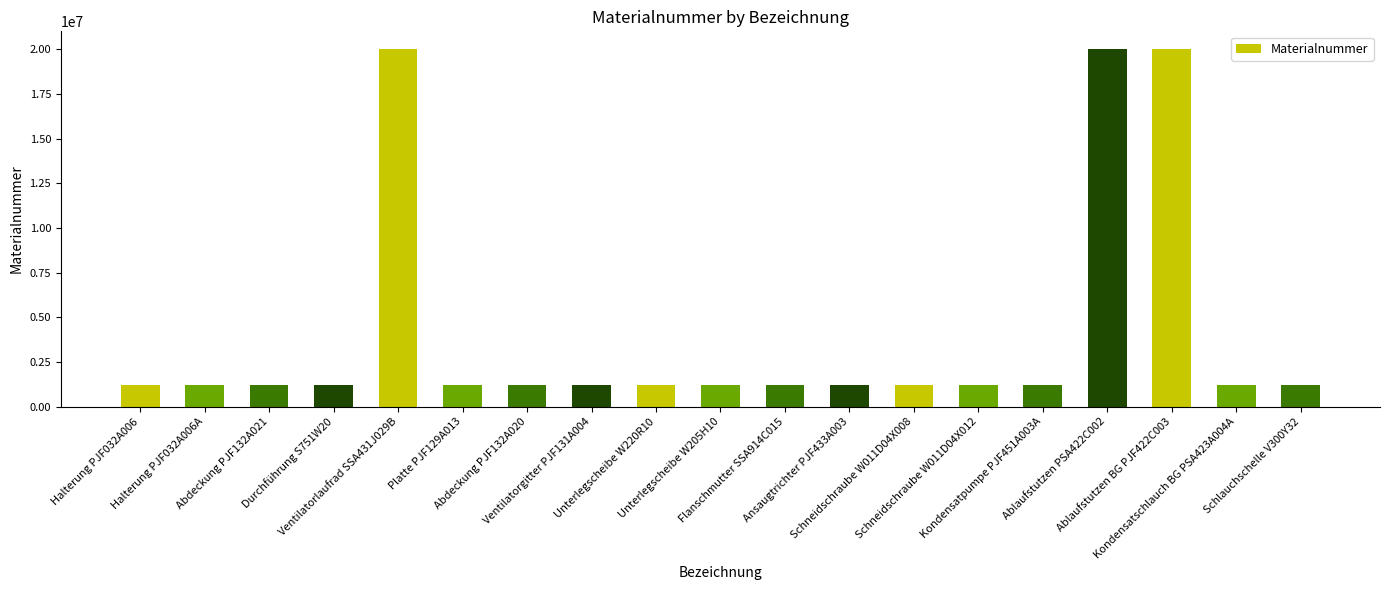

What is the sum of all values?

79592810